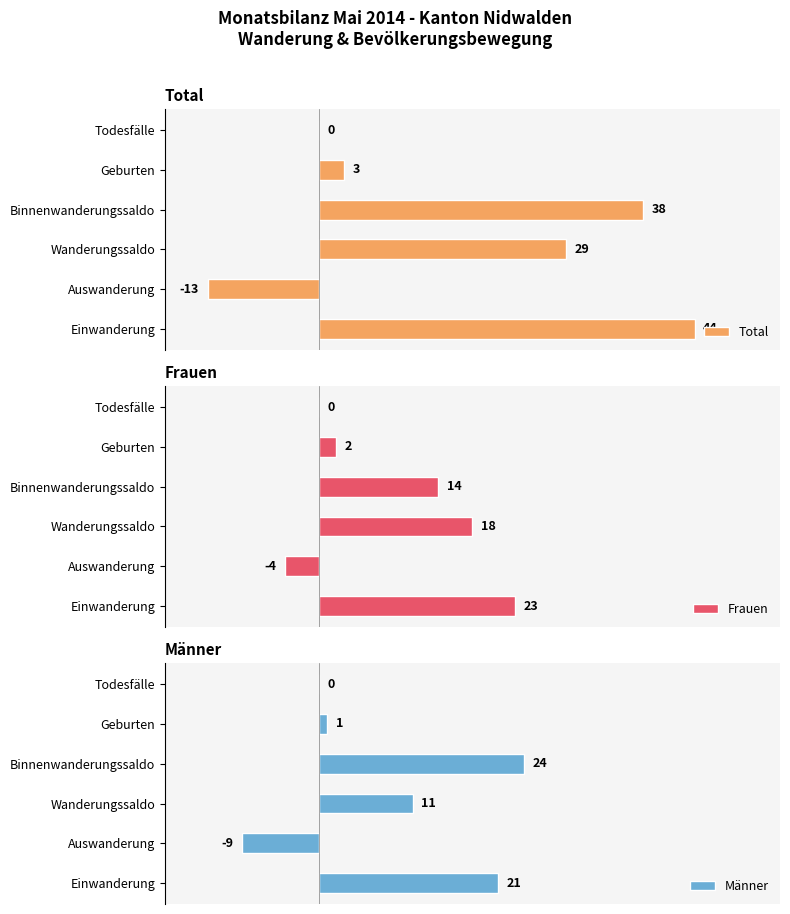

List the series in order of their peak value, highest first.

Total, Männer, Frauen